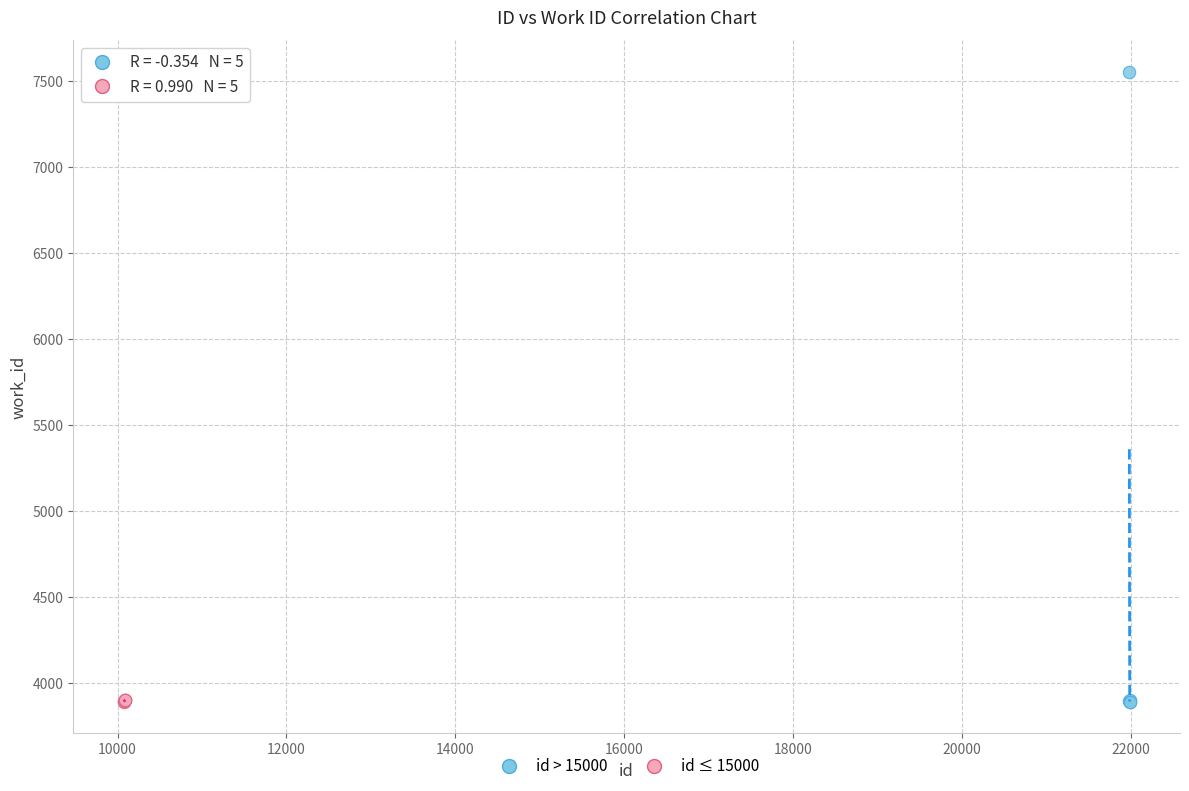

Which series contains the highest Y value?

id > 15000